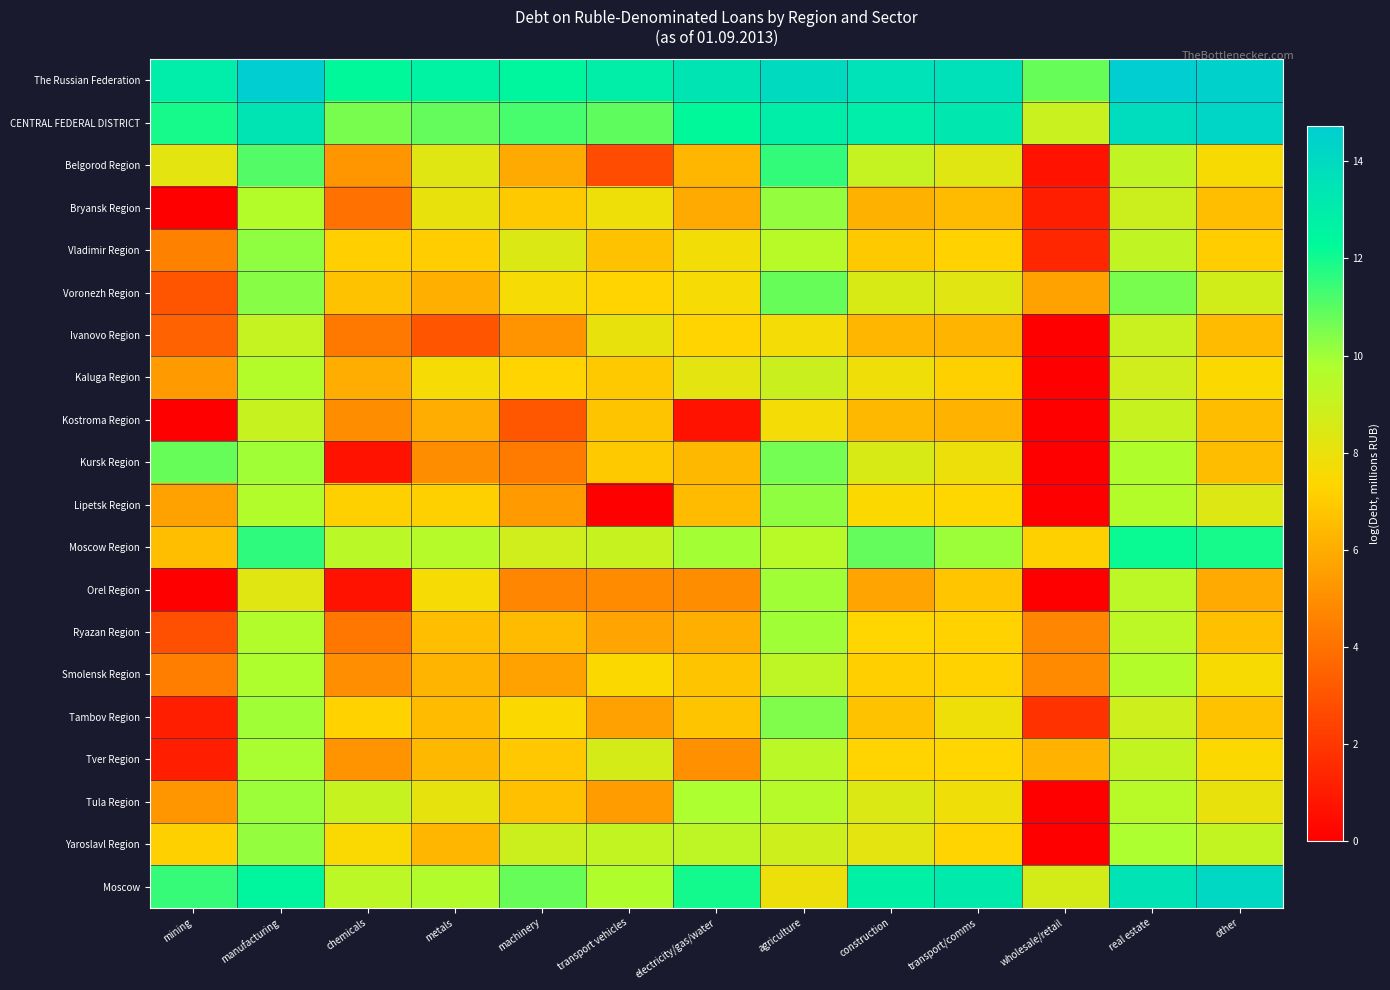

Reading left to right, transcribe all the data shown in this chart.

The Russian Federation: mining=13.0	manufacturing=14.7	chemicals=12.3	metals=12.7	machinery=12.4	transport vehicles=12.9	electricity/gas/water=13.4	agriculture=13.9	construction=13.6	transport/comms=13.7	wholesale/retail=10.8	real estate=14.7	other=14.5
CENTRAL FEDERAL DISTRICT: mining=11.9	manufacturing=13.5	chemicals=10.6	metals=10.8	machinery=11.2	transport vehicles=10.9	electricity/gas/water=12.4	agriculture=12.9	construction=13.0	transport/comms=13.2	wholesale/retail=9.0	real estate=13.9	other=14.2
Belgorod Region: mining=8.2	manufacturing=11.1	chemicals=5.3	metals=8.3	machinery=5.9	transport vehicles=2.7	electricity/gas/water=6.3	agriculture=11.5	construction=9.1	transport/comms=8.3	wholesale/retail=0.7	real estate=9.2	other=7.6
Bryansk Region: mining=0.0	manufacturing=9.6	chemicals=4.0	metals=8.0	machinery=6.9	transport vehicles=7.9	electricity/gas/water=5.9	agriculture=10.1	construction=6.1	transport/comms=6.5	wholesale/retail=1.1	real estate=8.9	other=6.6
Vladimir Region: mining=4.6	manufacturing=10.2	chemicals=7.1	metals=7.1	machinery=8.4	transport vehicles=6.7	electricity/gas/water=7.8	agriculture=9.5	construction=6.9	transport/comms=7.2	wholesale/retail=1.4	real estate=9.2	other=7.0
Voronezh Region: mining=3.0	manufacturing=10.3	chemicals=6.7	metals=6.1	machinery=7.7	transport vehicles=7.3	electricity/gas/water=7.6	agriculture=10.8	construction=8.5	transport/comms=8.2	wholesale/retail=5.7	real estate=10.5	other=8.7
Ivanovo Region: mining=3.5	manufacturing=9.1	chemicals=4.3	metals=3.0	machinery=5.1	transport vehicles=8.0	electricity/gas/water=7.3	agriculture=7.7	construction=6.3	transport/comms=6.3	wholesale/retail=0.0	real estate=9.0	other=6.5
Kaluga Region: mining=5.4	manufacturing=9.6	chemicals=6.0	metals=7.6	machinery=7.3	transport vehicles=7.0	electricity/gas/water=8.2	agriculture=9.0	construction=7.8	transport/comms=7.2	wholesale/retail=0.0	real estate=8.8	other=7.4
Kostroma Region: mining=0.0	manufacturing=9.1	chemicals=5.0	metals=6.0	machinery=3.1	transport vehicles=6.7	electricity/gas/water=0.7	agriculture=7.7	construction=6.4	transport/comms=6.2	wholesale/retail=0.0	real estate=9.1	other=6.5
Kursk Region: mining=10.8	manufacturing=10.0	chemicals=0.7	metals=5.0	machinery=4.4	transport vehicles=6.9	electricity/gas/water=6.3	agriculture=10.6	construction=8.6	transport/comms=7.9	wholesale/retail=0.0	real estate=9.7	other=6.5
Lipetsk Region: mining=5.7	manufacturing=9.6	chemicals=7.2	metals=7.2	machinery=5.4	transport vehicles=0.0	electricity/gas/water=6.5	agriculture=10.2	construction=7.5	transport/comms=7.4	wholesale/retail=0.0	real estate=9.6	other=8.4
Moscow Region: mining=6.6	manufacturing=11.6	chemicals=9.4	metals=9.5	machinery=8.8	transport vehicles=9.1	electricity/gas/water=9.9	agriculture=9.5	construction=10.9	transport/comms=10.0	wholesale/retail=7.2	real estate=12.1	other=11.9
Orel Region: mining=0.0	manufacturing=8.3	chemicals=0.7	metals=7.6	machinery=4.8	transport vehicles=4.9	electricity/gas/water=5.0	agriculture=10.0	construction=5.7	transport/comms=6.8	wholesale/retail=0.0	real estate=9.4	other=5.9
Ryazan Region: mining=2.8	manufacturing=9.6	chemicals=4.2	metals=6.6	machinery=6.5	transport vehicles=5.7	electricity/gas/water=6.1	agriculture=10.0	construction=7.3	transport/comms=7.2	wholesale/retail=4.8	real estate=9.3	other=6.7
Smolensk Region: mining=4.5	manufacturing=9.8	chemicals=5.0	metals=6.2	machinery=5.7	transport vehicles=7.4	electricity/gas/water=6.8	agriculture=9.3	construction=7.1	transport/comms=7.2	wholesale/retail=4.9	real estate=9.6	other=7.6
Tambov Region: mining=1.1	manufacturing=10.0	chemicals=7.2	metals=6.5	machinery=7.4	transport vehicles=5.6	electricity/gas/water=6.7	agriculture=10.5	construction=6.7	transport/comms=7.8	wholesale/retail=1.8	real estate=8.8	other=6.7
Tver Region: mining=1.1	manufacturing=9.9	chemicals=5.2	metals=6.4	machinery=6.9	transport vehicles=8.6	electricity/gas/water=5.1	agriculture=9.4	construction=7.3	transport/comms=7.3	wholesale/retail=6.2	real estate=9.2	other=7.4
Tula Region: mining=5.3	manufacturing=10.0	chemicals=9.0	metals=8.1	machinery=6.6	transport vehicles=5.5	electricity/gas/water=9.8	agriculture=9.5	construction=8.4	transport/comms=7.8	wholesale/retail=0.0	real estate=9.5	other=8.0
Yaroslavl Region: mining=7.2	manufacturing=10.2	chemicals=7.5	metals=6.3	machinery=8.9	transport vehicles=9.2	electricity/gas/water=9.3	agriculture=8.8	construction=8.2	transport/comms=7.3	wholesale/retail=0.0	real estate=9.8	other=9.2
Moscow: mining=11.5	manufacturing=12.4	chemicals=9.3	metals=9.7	machinery=10.8	transport vehicles=9.7	electricity/gas/water=12.0	agriculture=7.9	construction=12.7	transport/comms=13.1	wholesale/retail=8.7	real estate=13.5	other=14.1